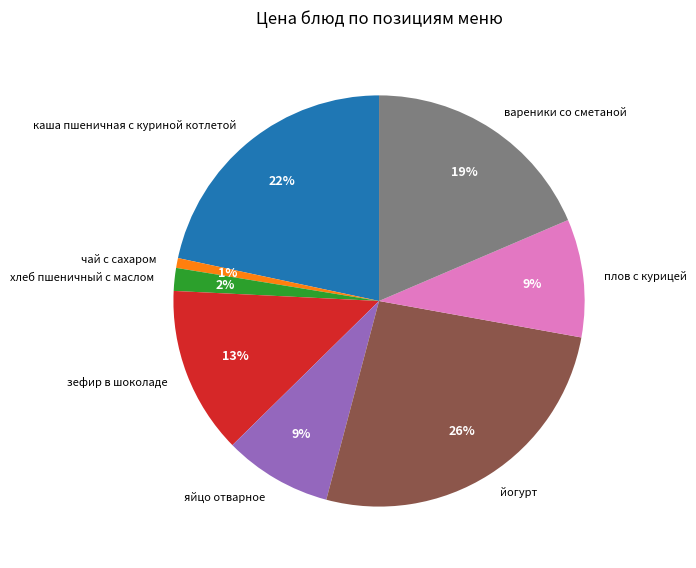

To the nearest percent, what portion does яйцо отварное represent?

9%